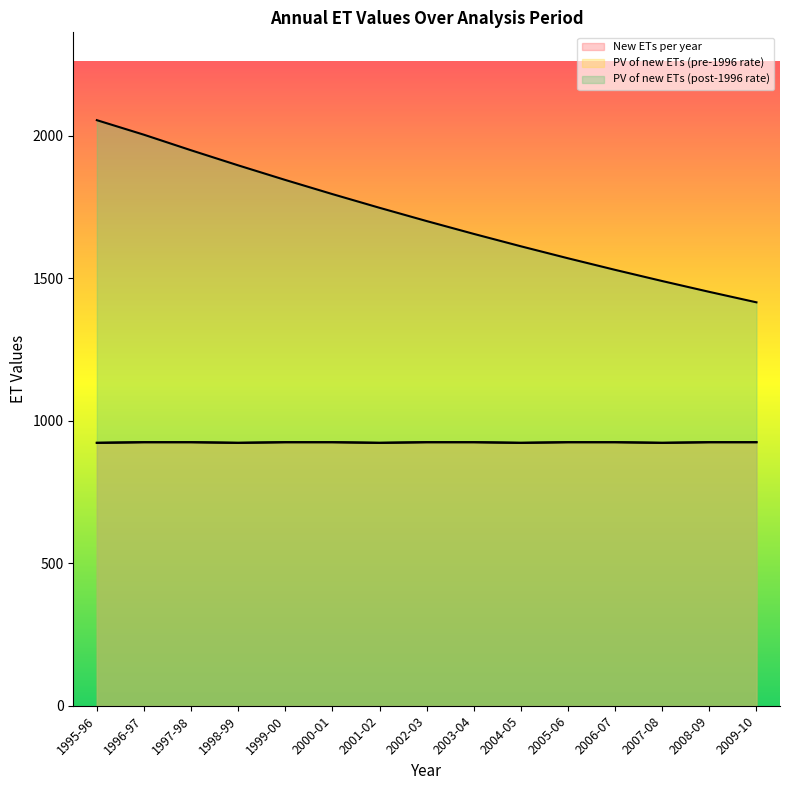

At which category is the sum across all series the highest?

1995-96